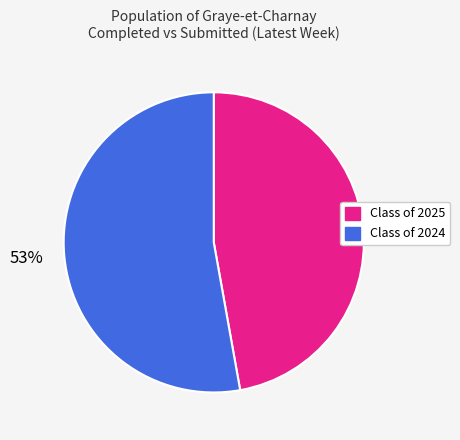

Which slice is the largest?

Class of 2024